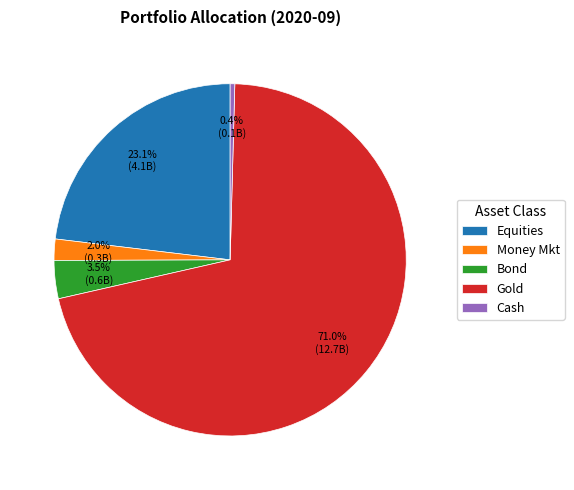

To the nearest percent, what is the average slice percentage?

20%